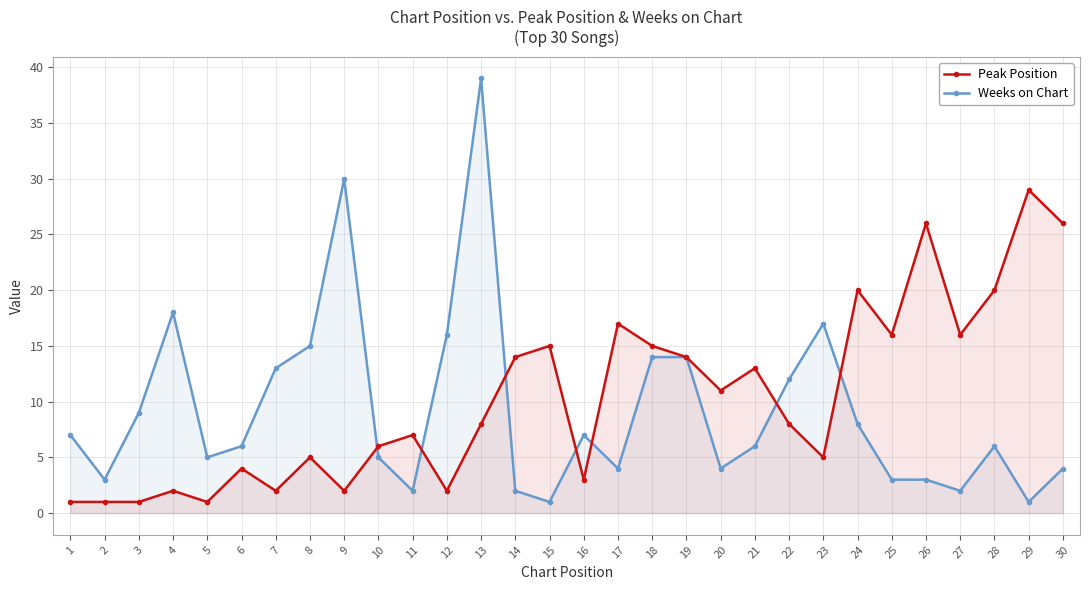

What is the value of the Weeks on Chart point at the 11th from the left?

2